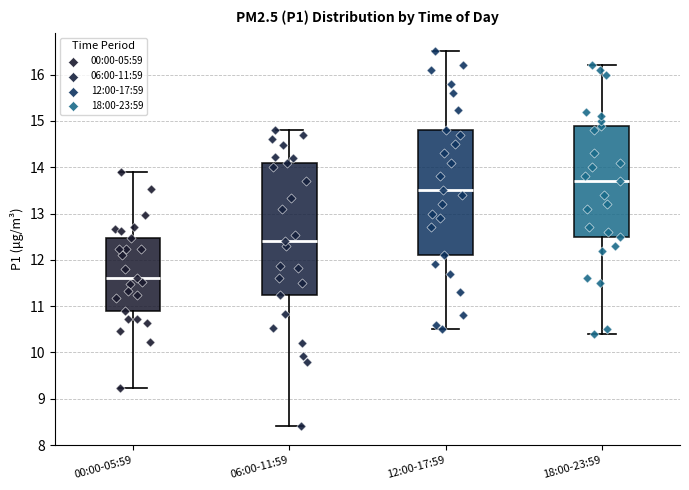

Where does the upper whisker of the box for 00:00-05:59 end on the y-axis? The values are not printed on the chart, so give them approximately, as read against the axis.

13.9